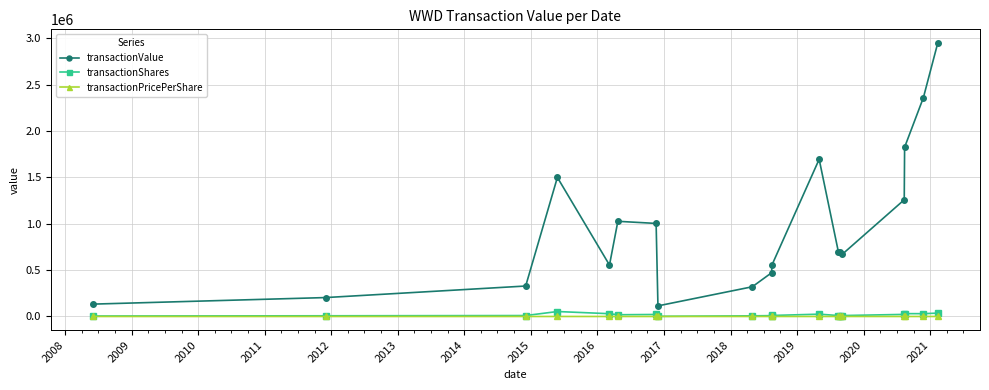

List the series in order of their peak value, lowest first.

transactionPricePerShare, transactionShares, transactionValue